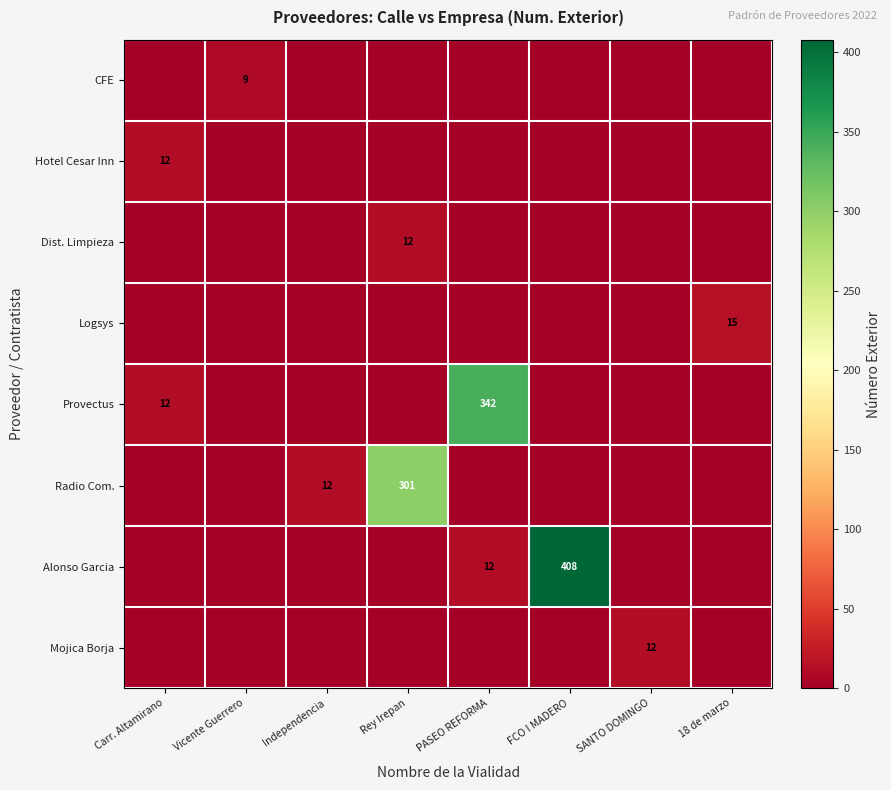

Is it true that Dist. Limpieza equals 19 at Rey Irepan?

False